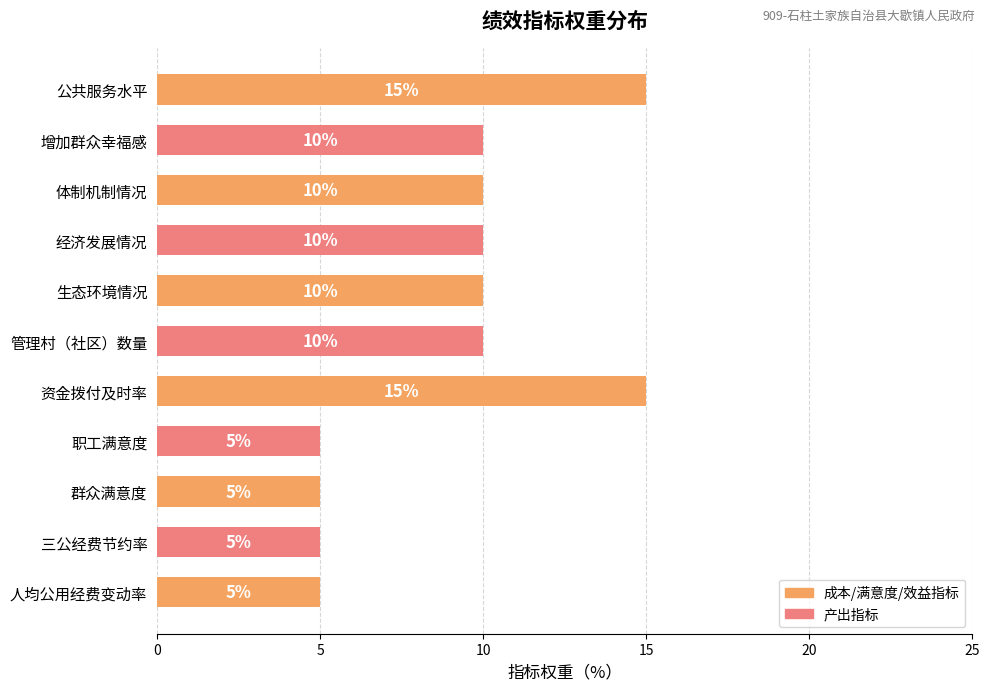

What value does the data have at 群众满意度, to the nearest 5?

5